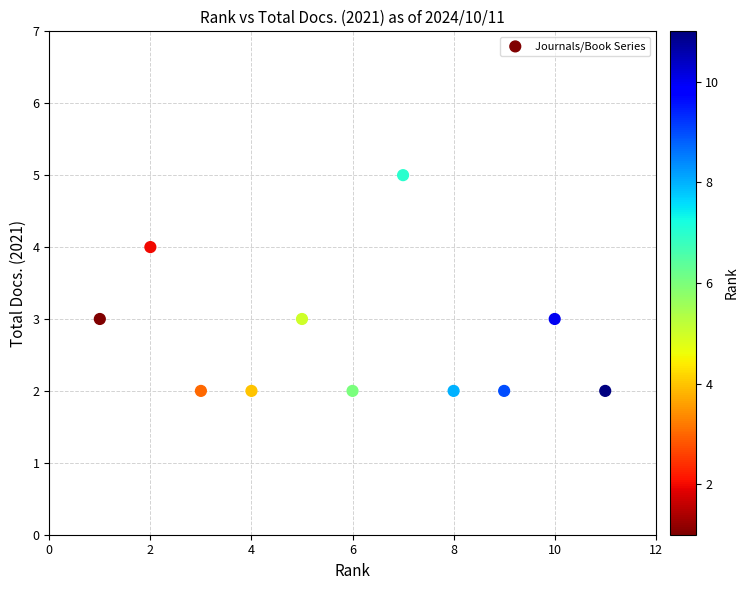

What is the range of X values (max minus min)?

10